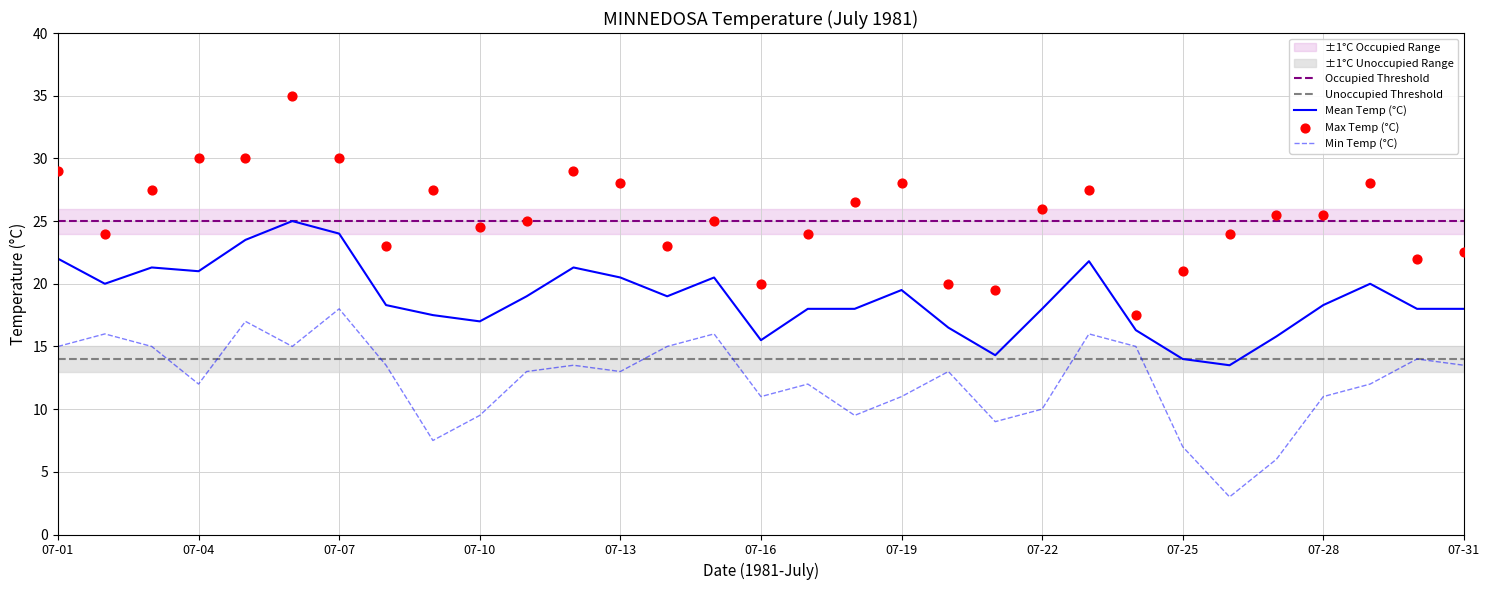

Is the value of Min Temp (°C) at 07-04 greater than the value of Max Temp (°C) at 07-27?

No